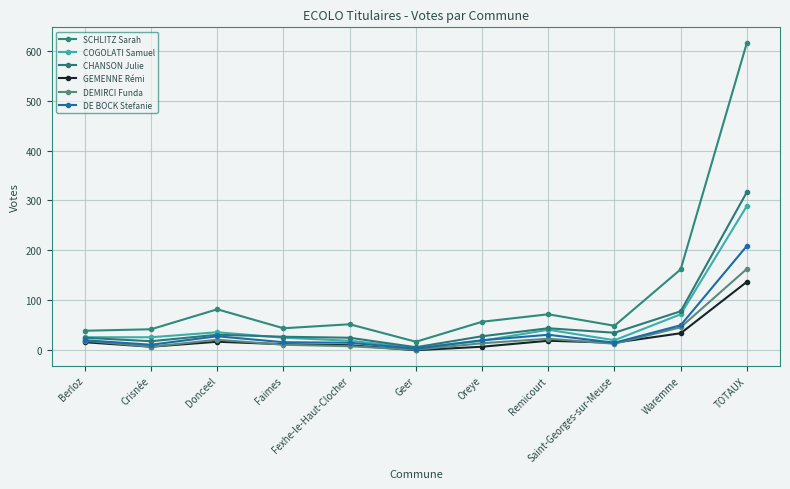

The value of DEMIRCI Funda at Berloz is 8. True or false?

False